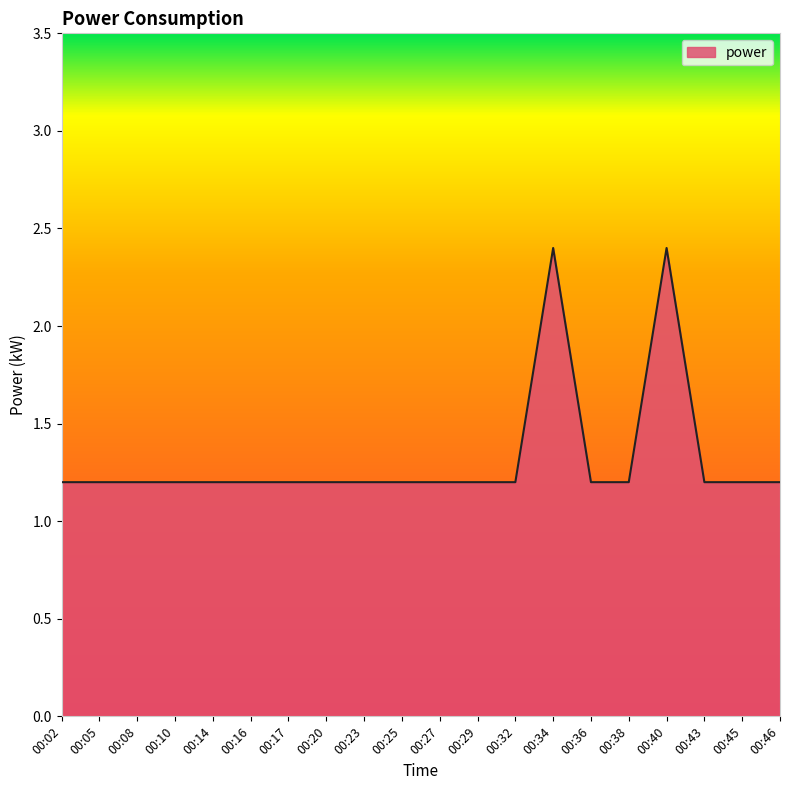

What is the smallest value displayed?

1.2